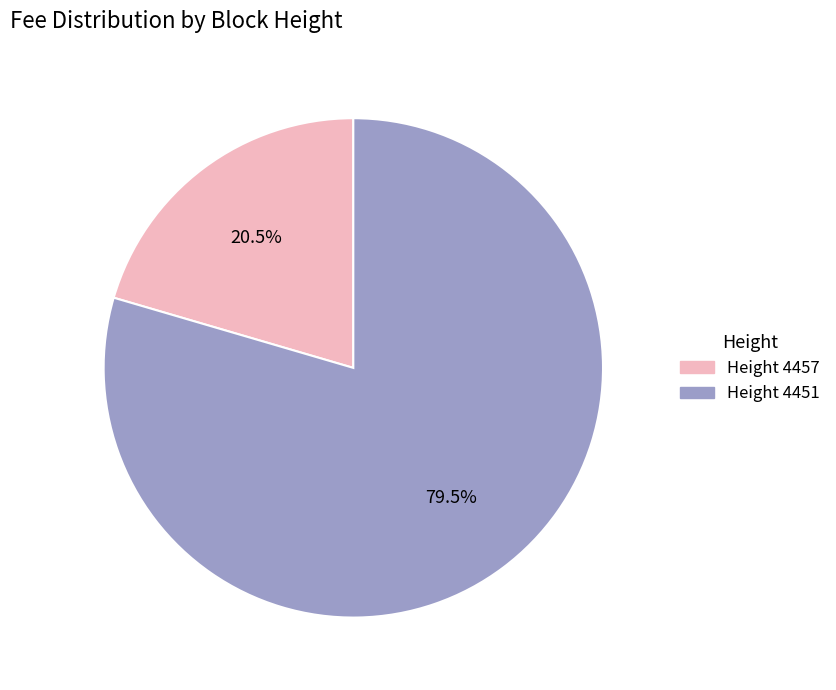

How many segments does this pie chart have?

2